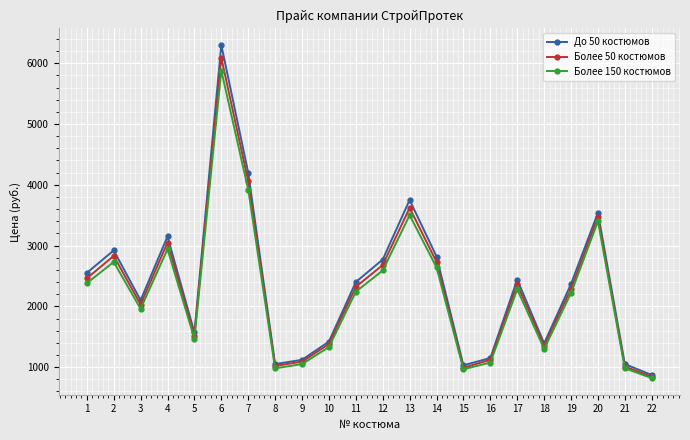

Between 4 and 22, which series saw the biggest shift?

До 50 костюмов